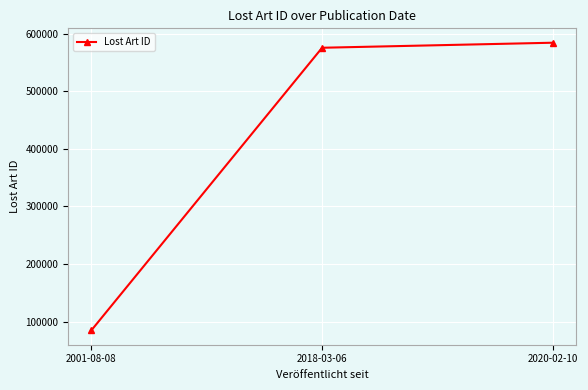

Where is the data nearest to the value 334648?

2018-03-06